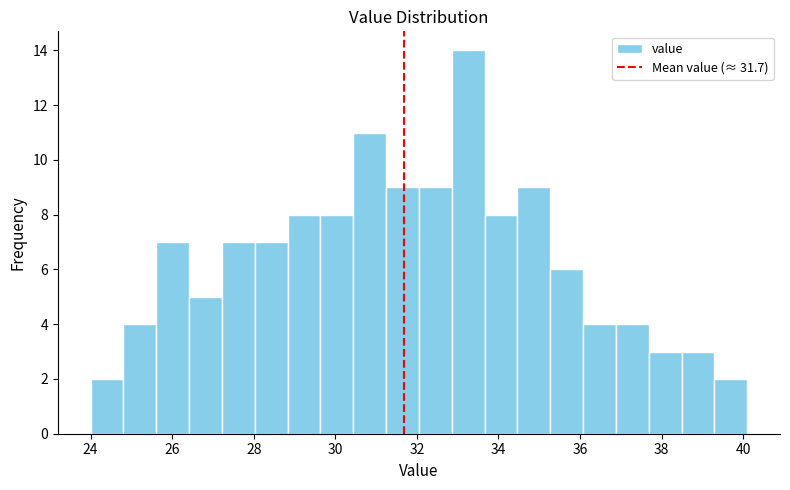

Over which range of the x-axis is the bar tallest?

32.8 to 33.6